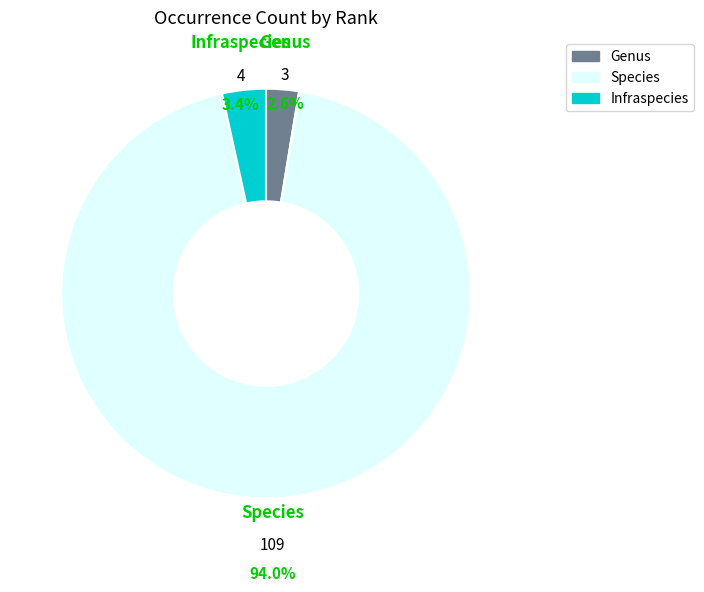

True or false: Species accounts for 94% of the total.

True